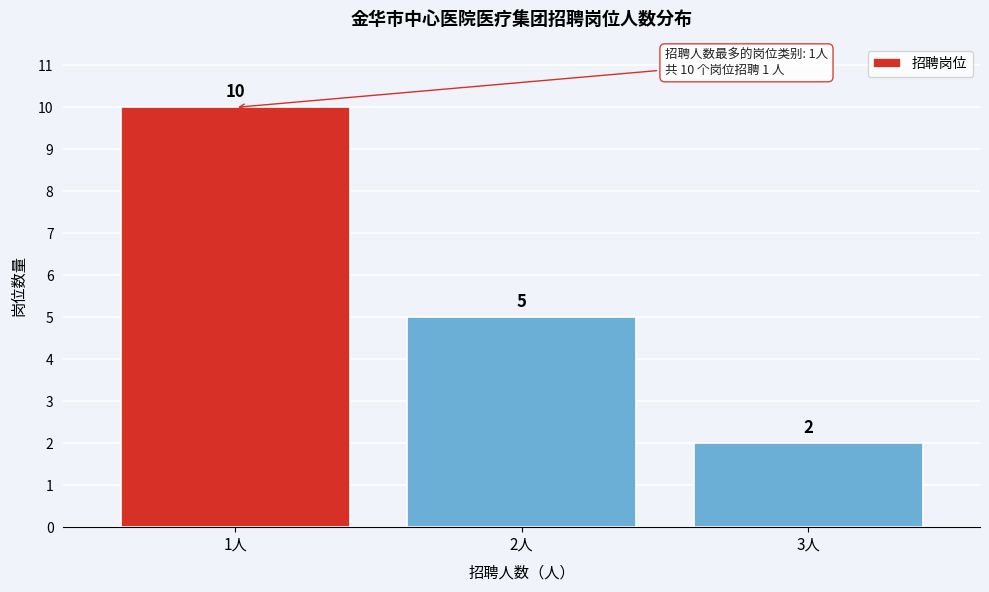

Reading left to right, list all the values displayed in this chart.

1人=10	2人=5	3人=2